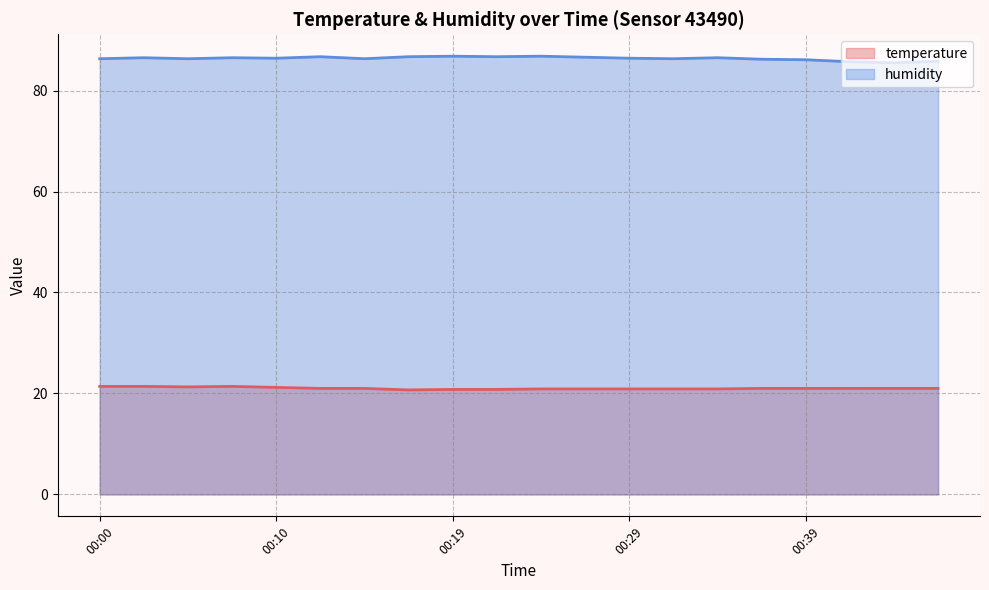

True or false: temperature and humidity cross at least once.

False